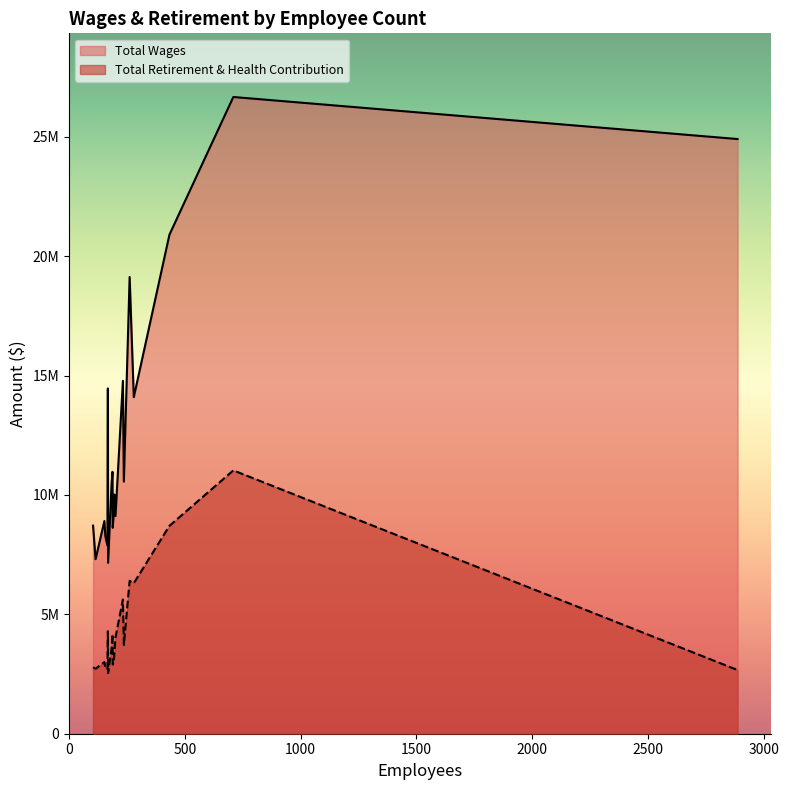

Rank the series by their maximum value, from highest to lowest.

Total Wages, Total Retirement & Health Contribution